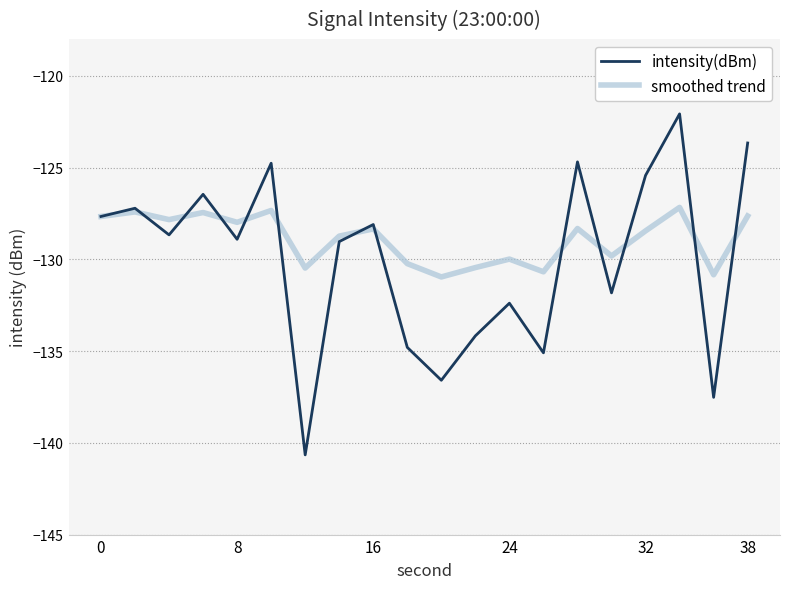

Rank the series by their average value, from highest to lowest.

smoothed trend, intensity(dBm)